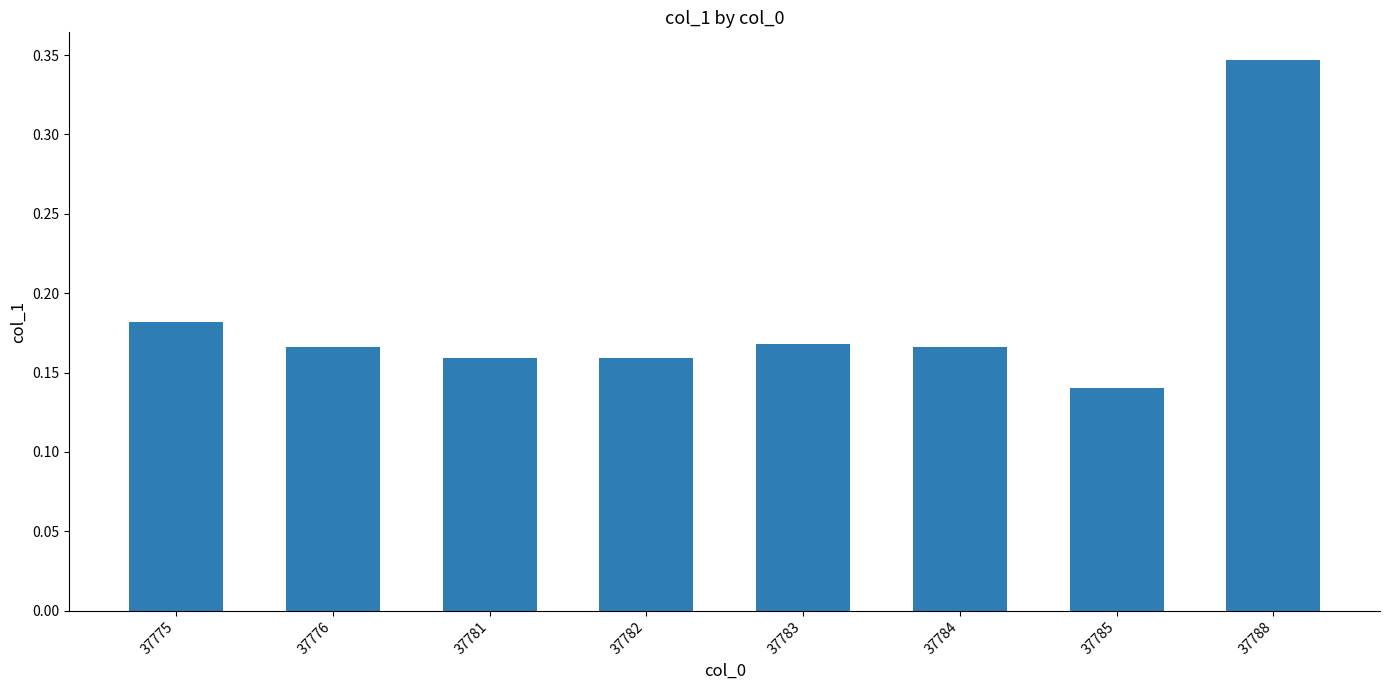

The value at 37781 is 0.1. True or false?

False